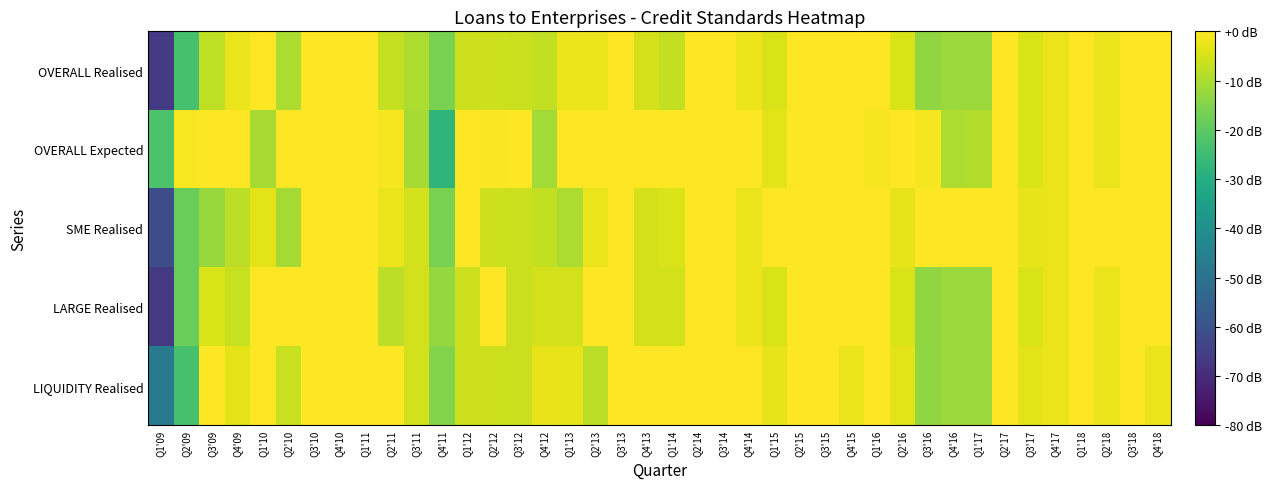

What is the greatest value displayed?

20.0